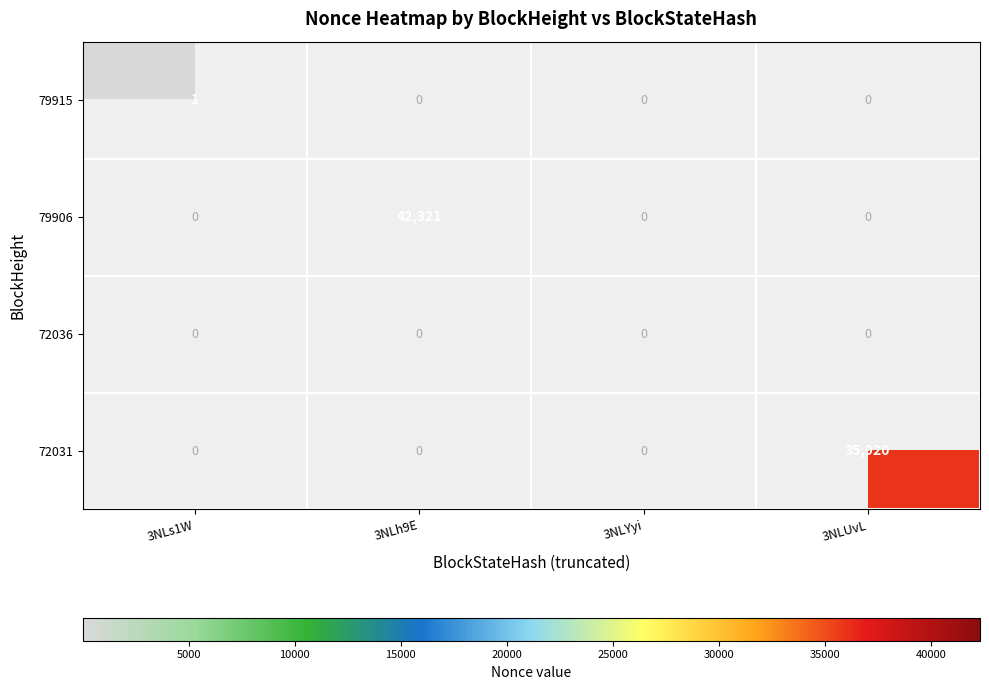

At which label does 79915 reach its minimum?

3NLs1W